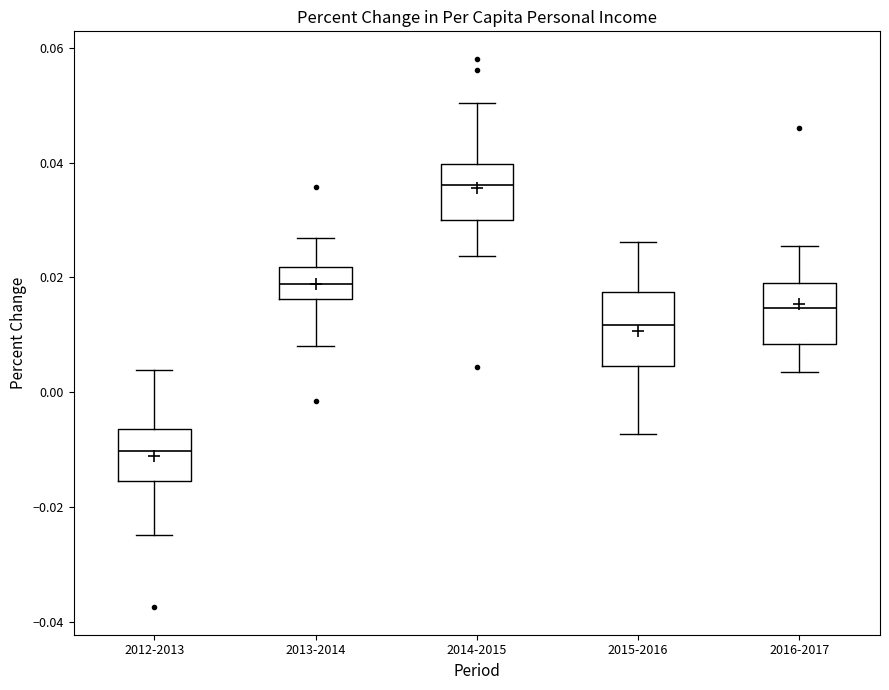

Reading left to right, transcribe this box plot: for each box, give where its median line is, the range the box spans, and where its two whiskers end, as read against the y-axis. The values are not printed on the chart, so give them approximately, as read against the axis.

2012-2013: median -0.010, box -0.016 to -0.006, whiskers -0.024 to 0.004
2013-2014: median 0.018, box 0.016 to 0.022, whiskers 0.008 to 0.026
2014-2015: median 0.036, box 0.030 to 0.040, whiskers 0.024 to 0.050
2015-2016: median 0.012, box 0.004 to 0.018, whiskers -0.008 to 0.026
2016-2017: median 0.014, box 0.008 to 0.020, whiskers 0.004 to 0.026